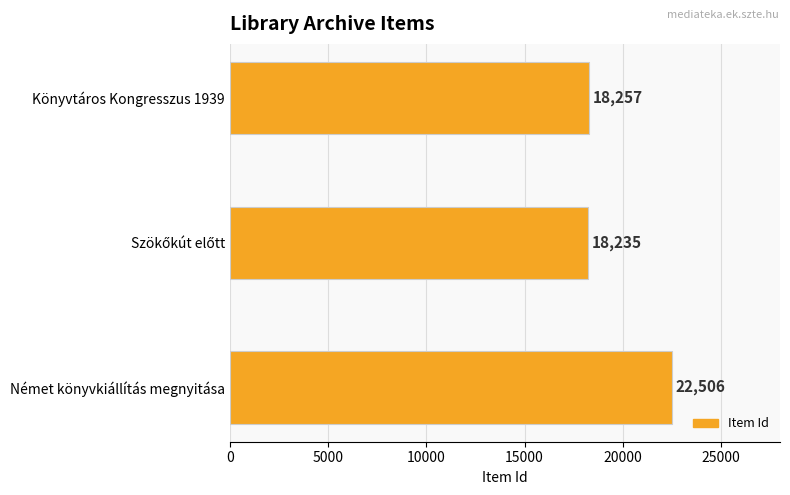

How many bars are there in total?

3